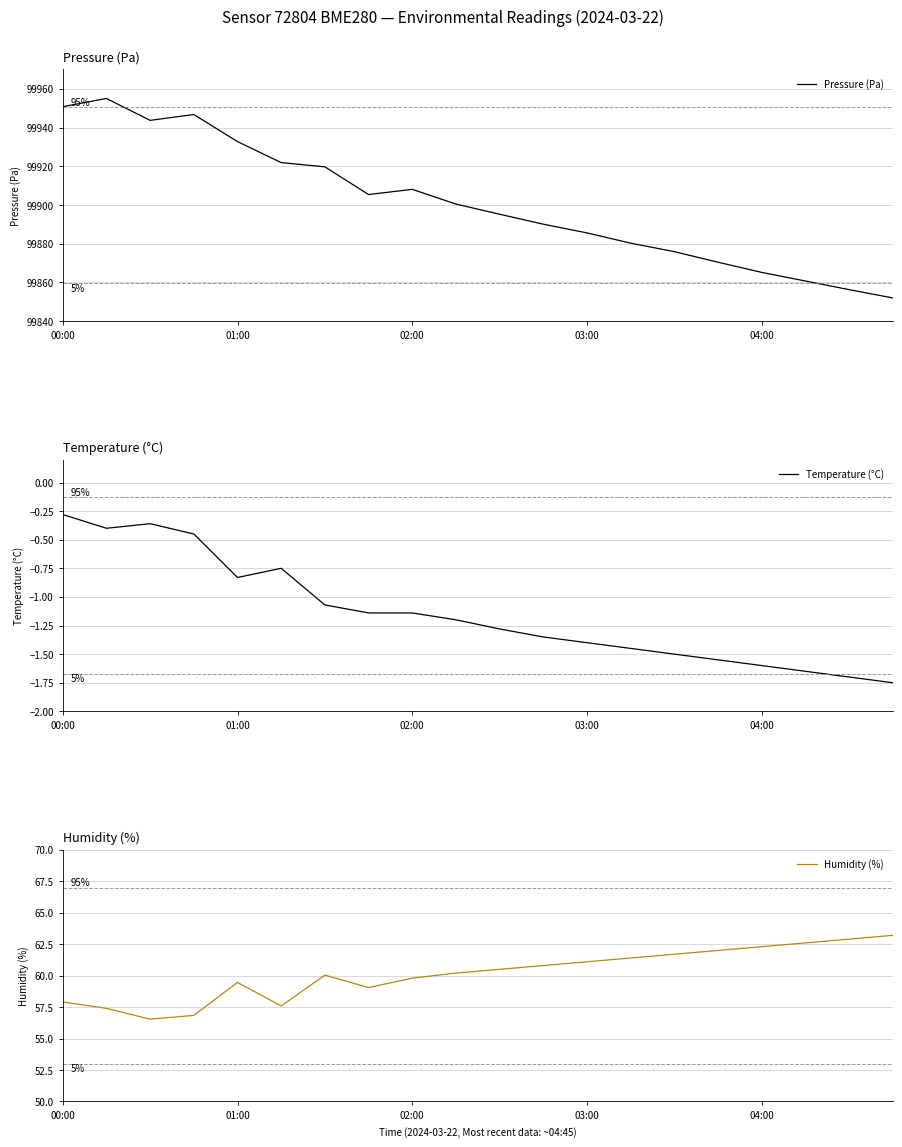

What value does the Humidity (%) series have at 13?

61.4